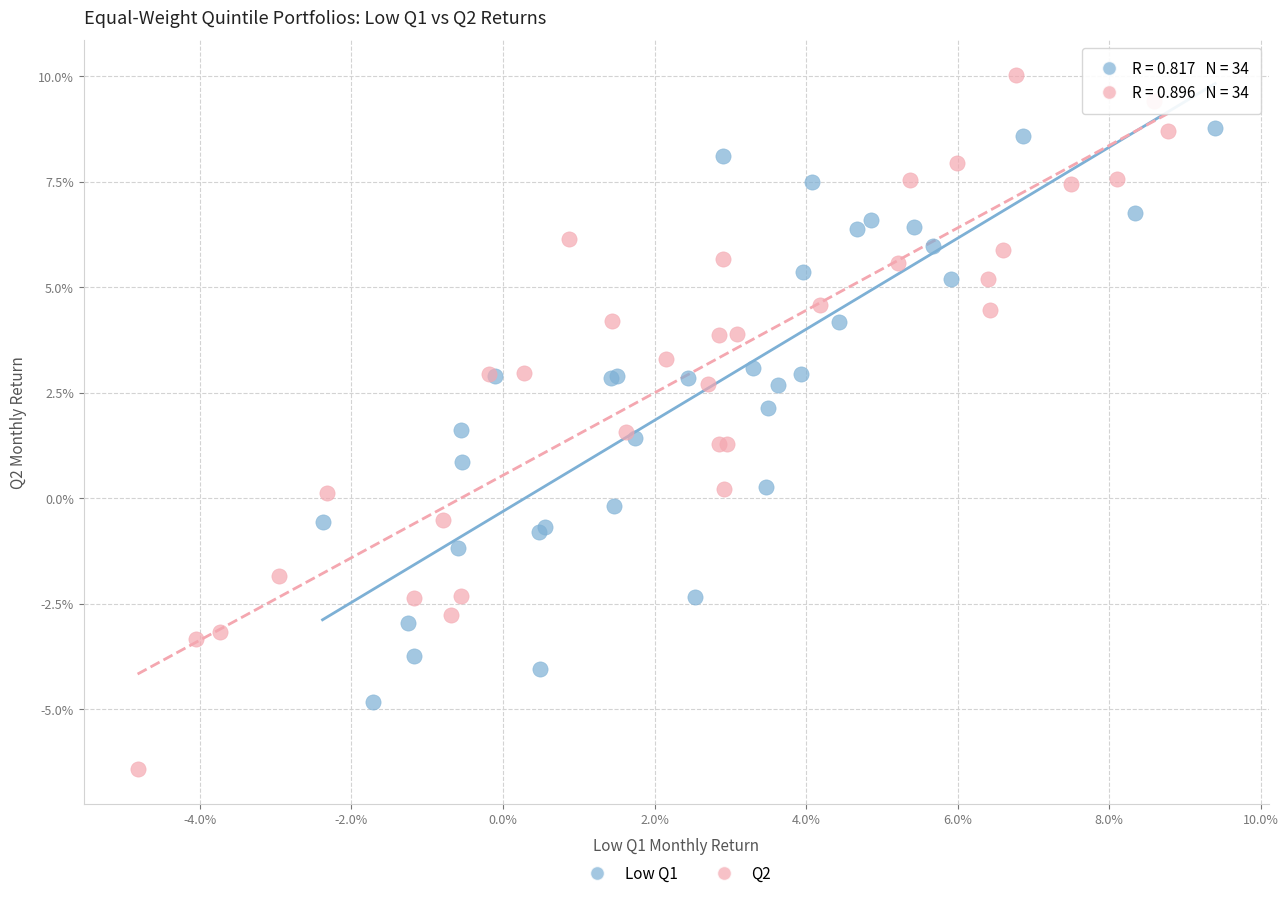

Which series has the largest Y range (max minus min)?

Q2